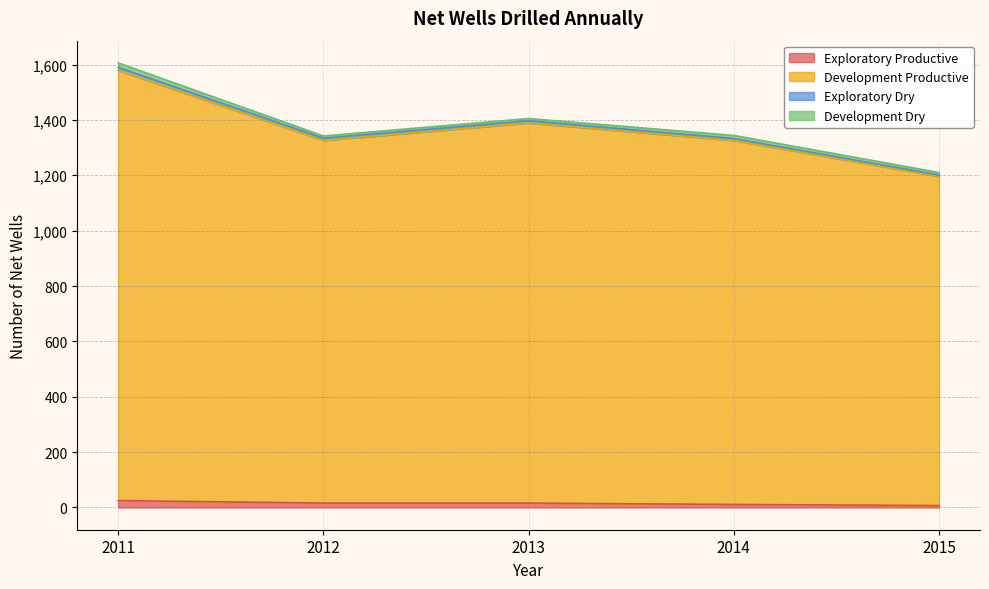

What is the sum of the Exploratory Productive values at 2014 and 2013?

27